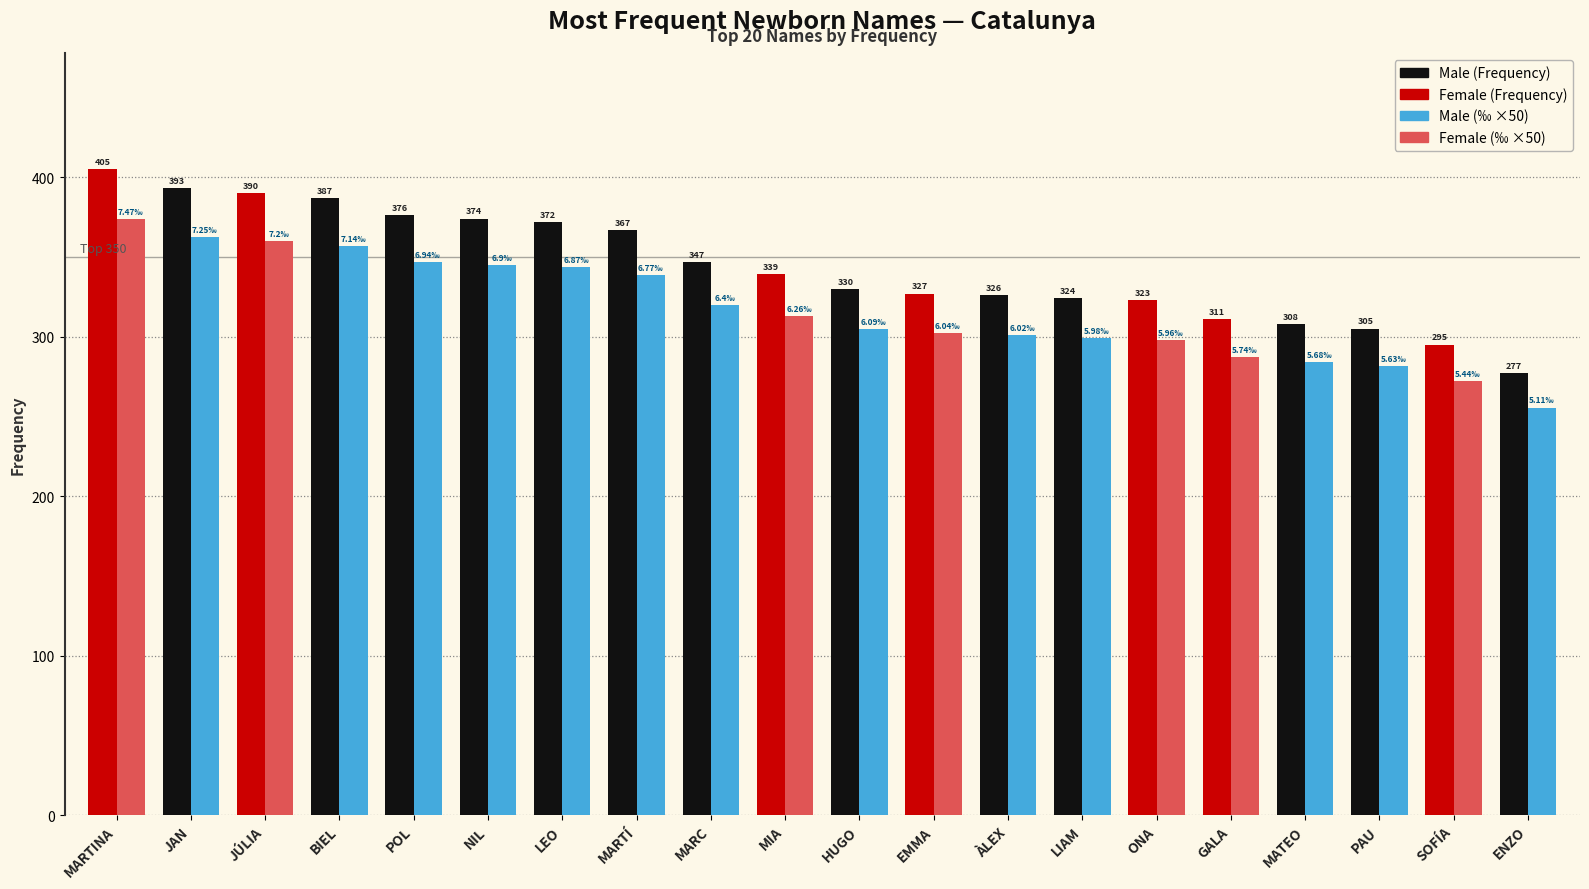

Are the bars horizontal?

No